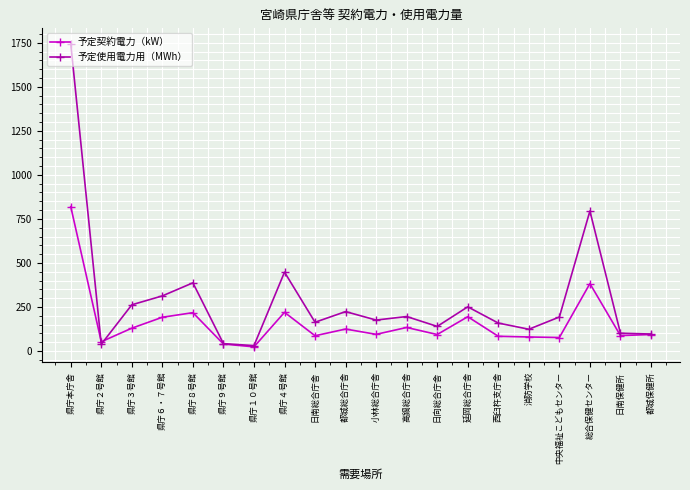

In 予定使用電力用（MWh）, how many points are higher than both neighbors (excluding endpoints)?

6